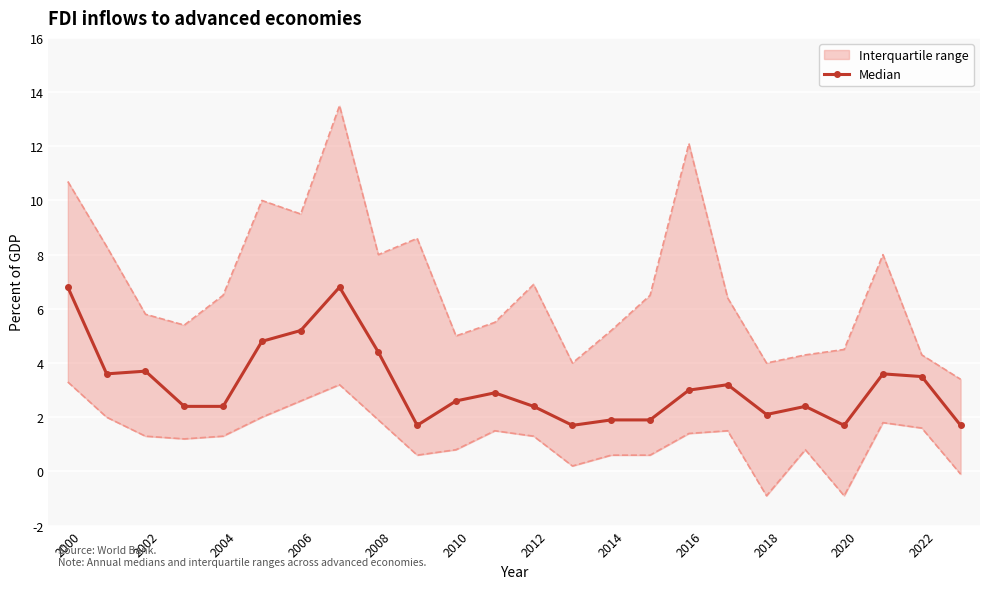

At which label does the data first exceed 2?

2000